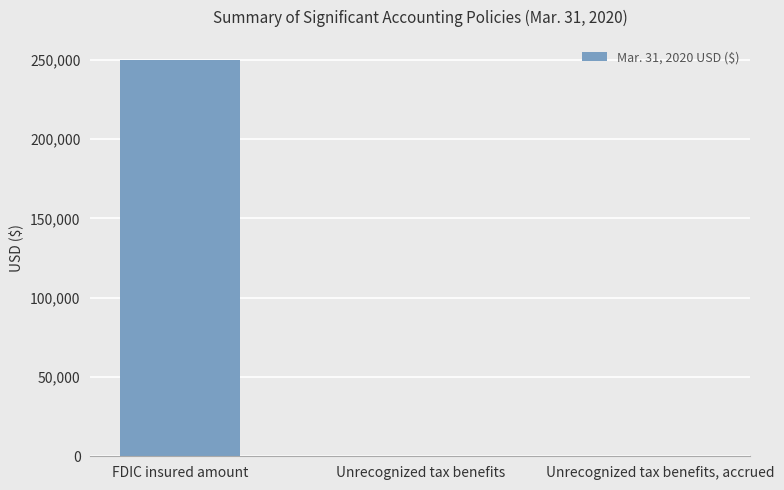

At which category does the chart reach its peak across all series?

FDIC insured amount